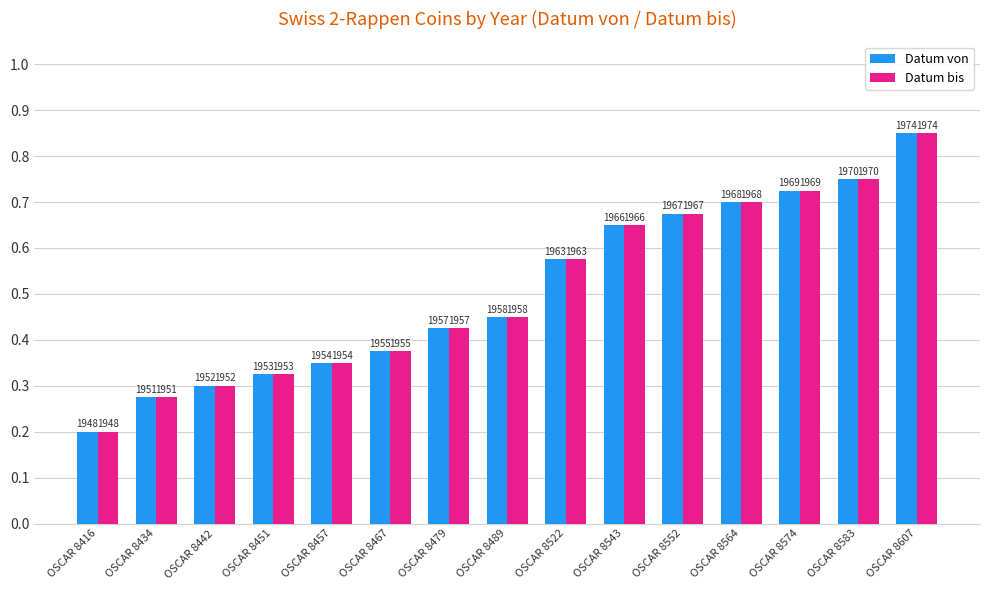

Reading right to left, extract all data points from this chart.

Datum von: 0.8	0.8	0.7	0.7	0.7	0.7	0.6	0.5	0.4	0.4	0.3	0.3	0.3	0.3	0.2
Datum bis: 0.8	0.8	0.7	0.7	0.7	0.7	0.6	0.5	0.4	0.4	0.3	0.3	0.3	0.3	0.2